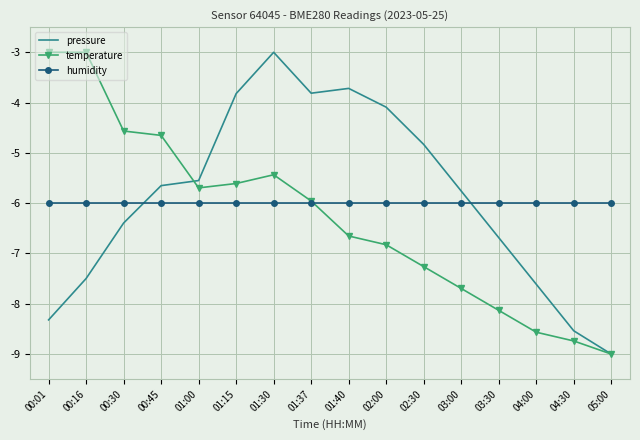

How many times do pressure and humidity cross each other?

2